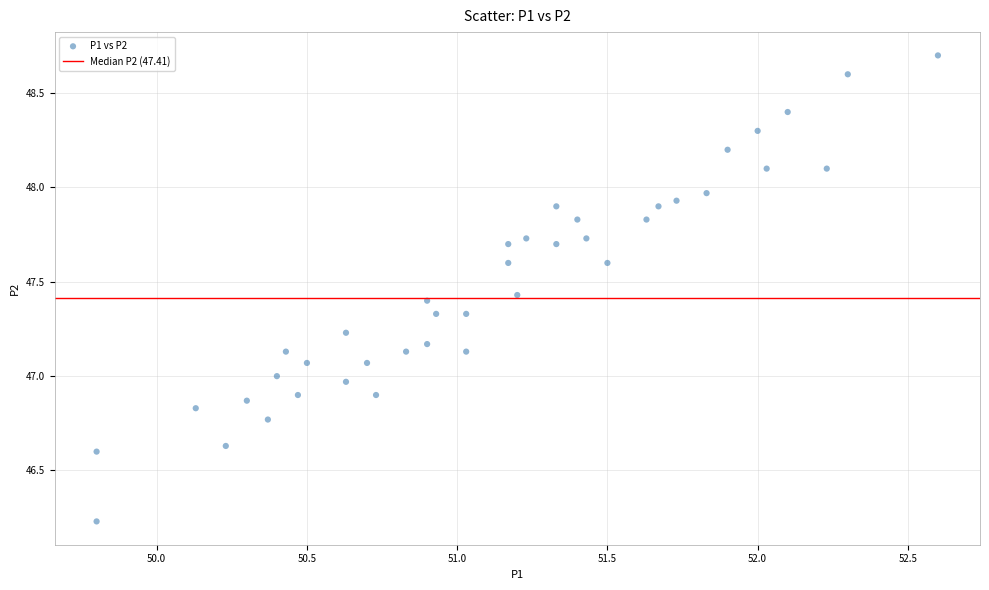

What is the range of X values (max minus min)?

2.8